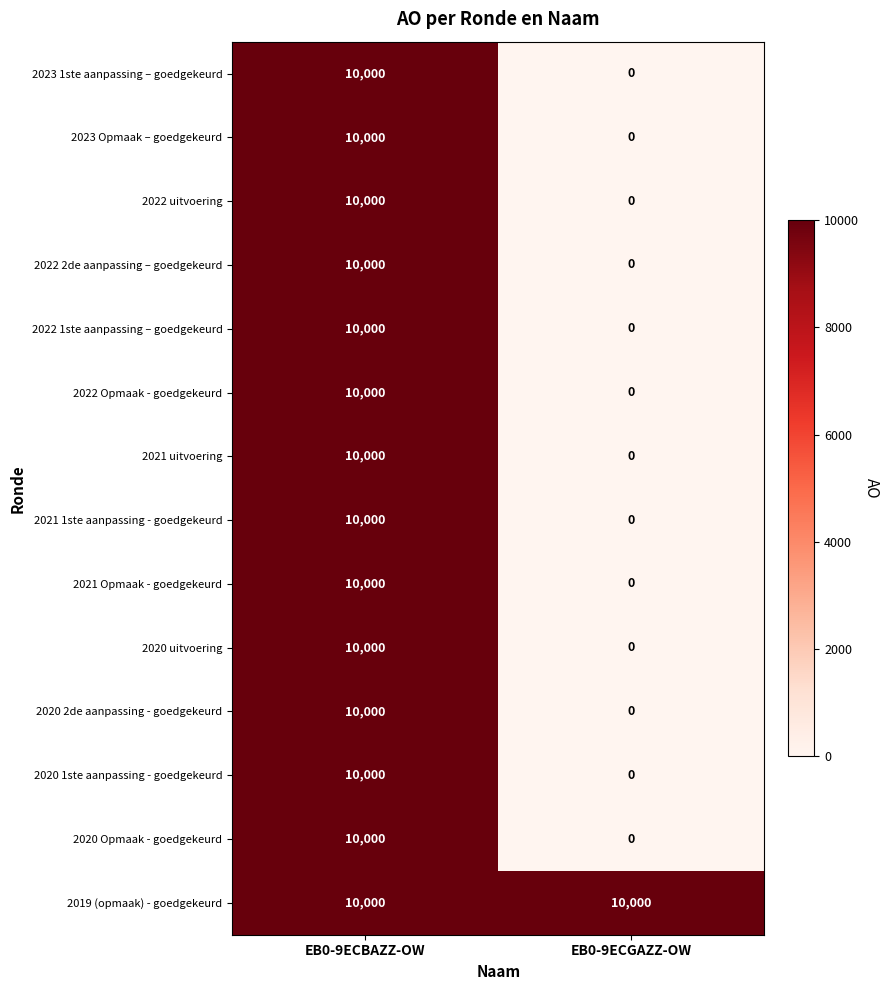

The 2022 uitvoering series shows 10000 at EB0-9ECBAZZ-OW. True or false?

True